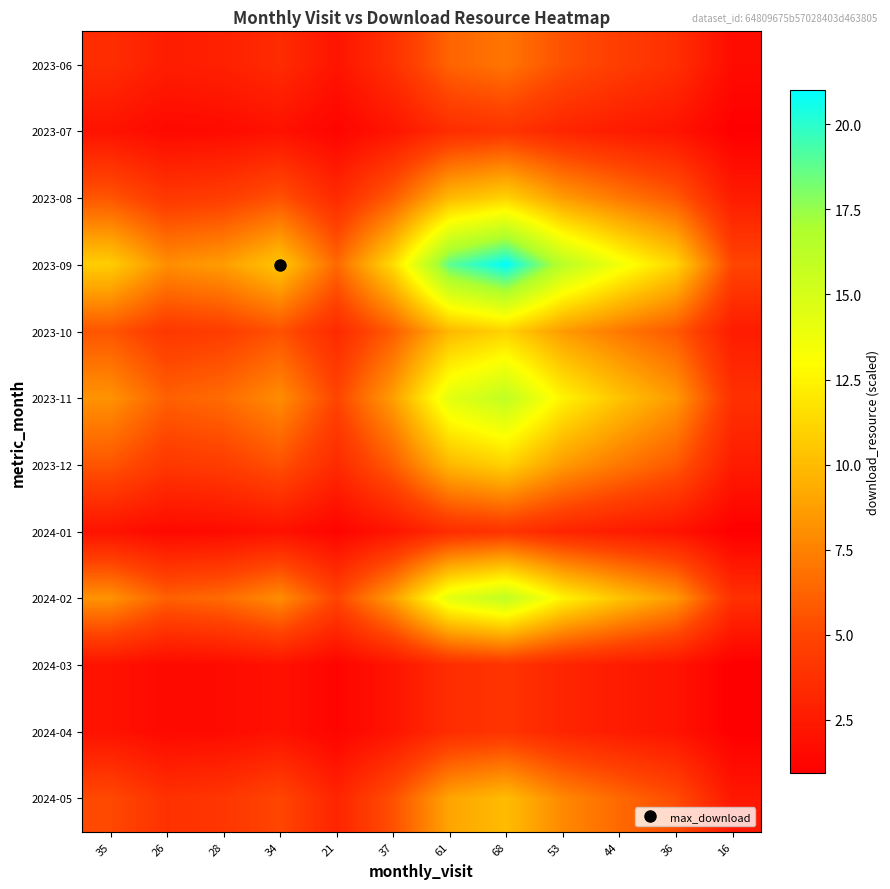

At 53, list the series in order from largest to smallest.

2023-09, 2023-11, 2024-02, 2023-08, 2023-10, 2023-12, 2024-05, 2023-06, 2023-07, 2024-01, 2024-03, 2024-04